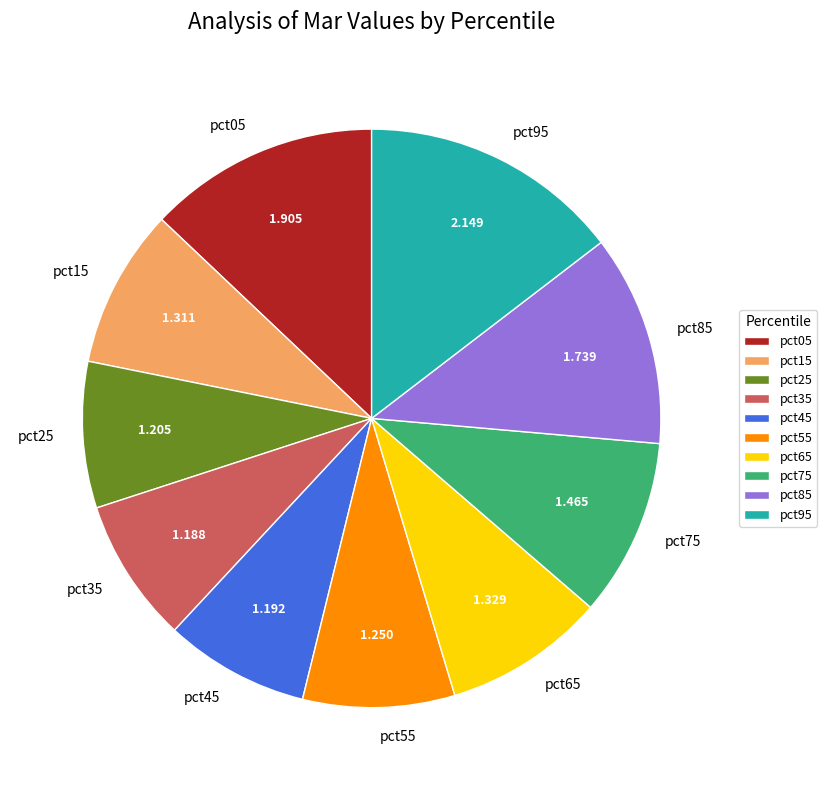

Do pct85 and pct95 together represent more than half of the pie?

No